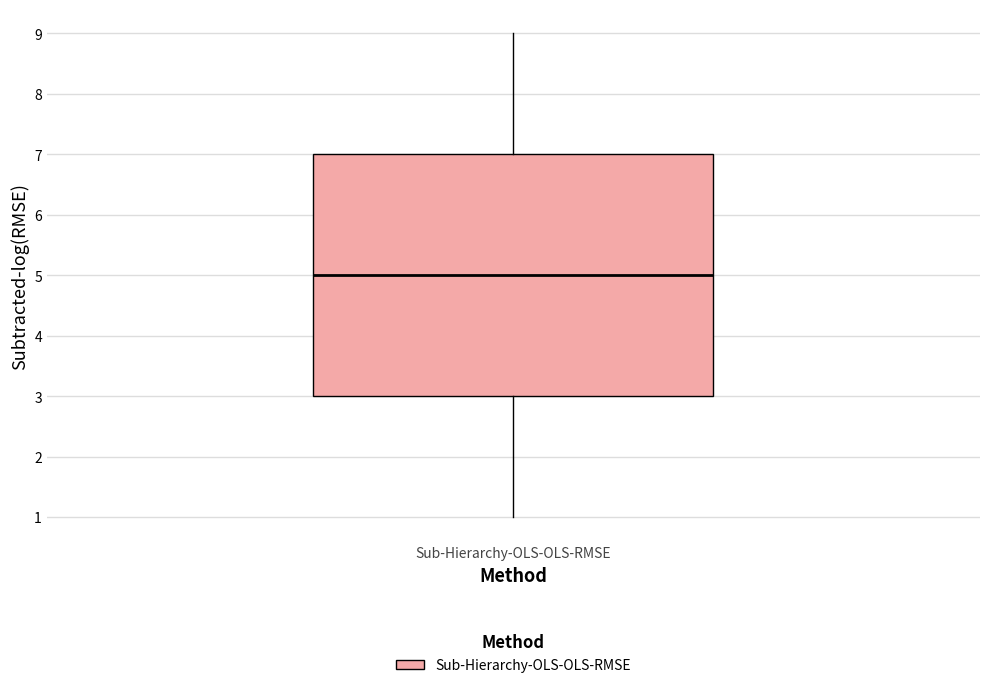

Read this box plot against the y-axis: the position of the median line, the range covered by the box, and the ends of both whiskers. The values are not printed on the chart, so give them approximately, as read against the axis.

median 5, box 3 to 7, whiskers 1 to 9